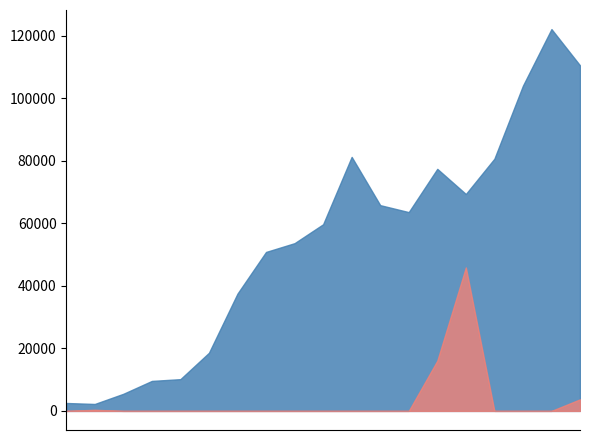

The value of Cash generated by investing activities at 2023 is 3705. True or false?

True